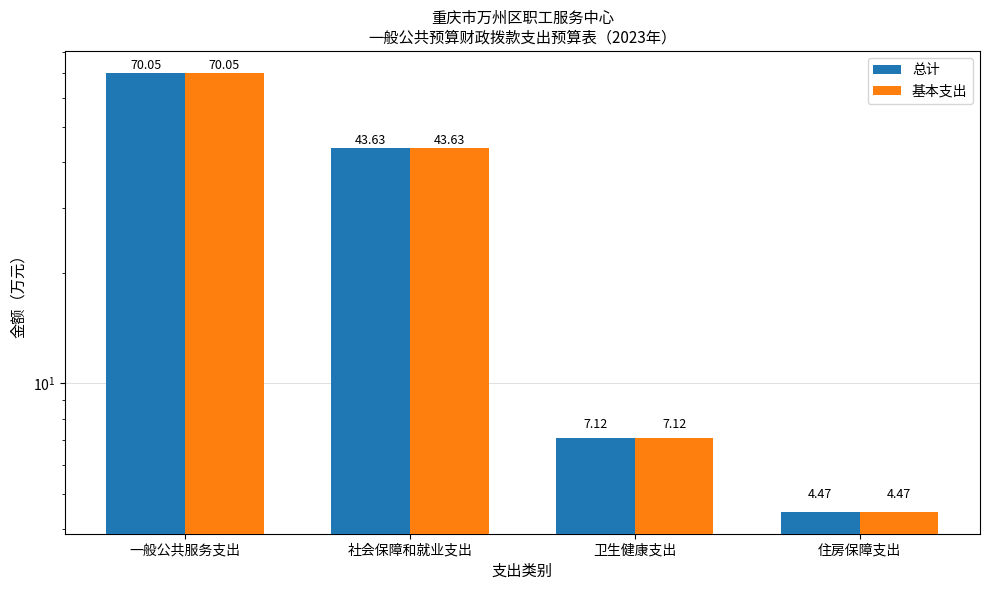

Reading left to right, transcribe all the data shown in this chart.

总计: 70.0	43.6	7.1	4.5
基本支出: 70.0	43.6	7.1	4.5